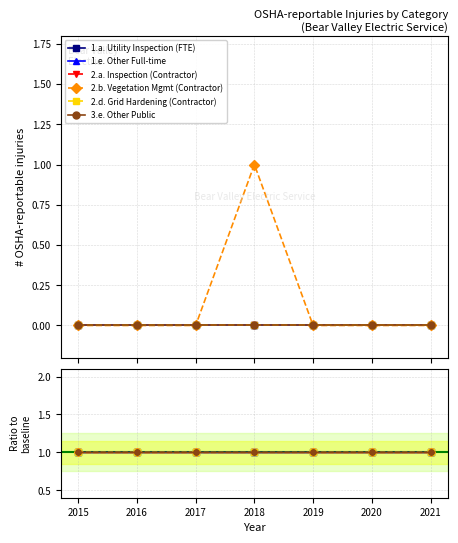

What is the maximum value shown in the chart?

1